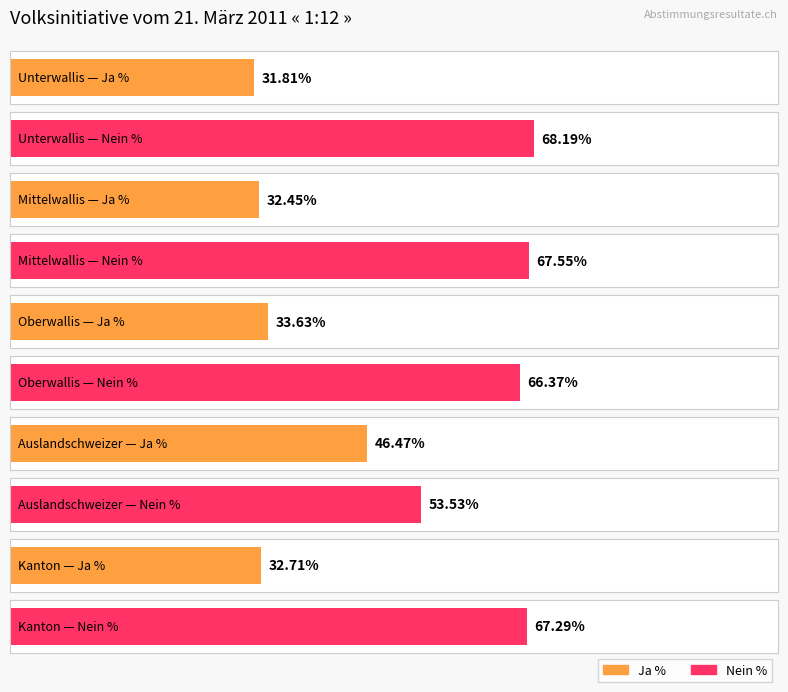

What is the label of the 5th bar from the right?

Unterwallis